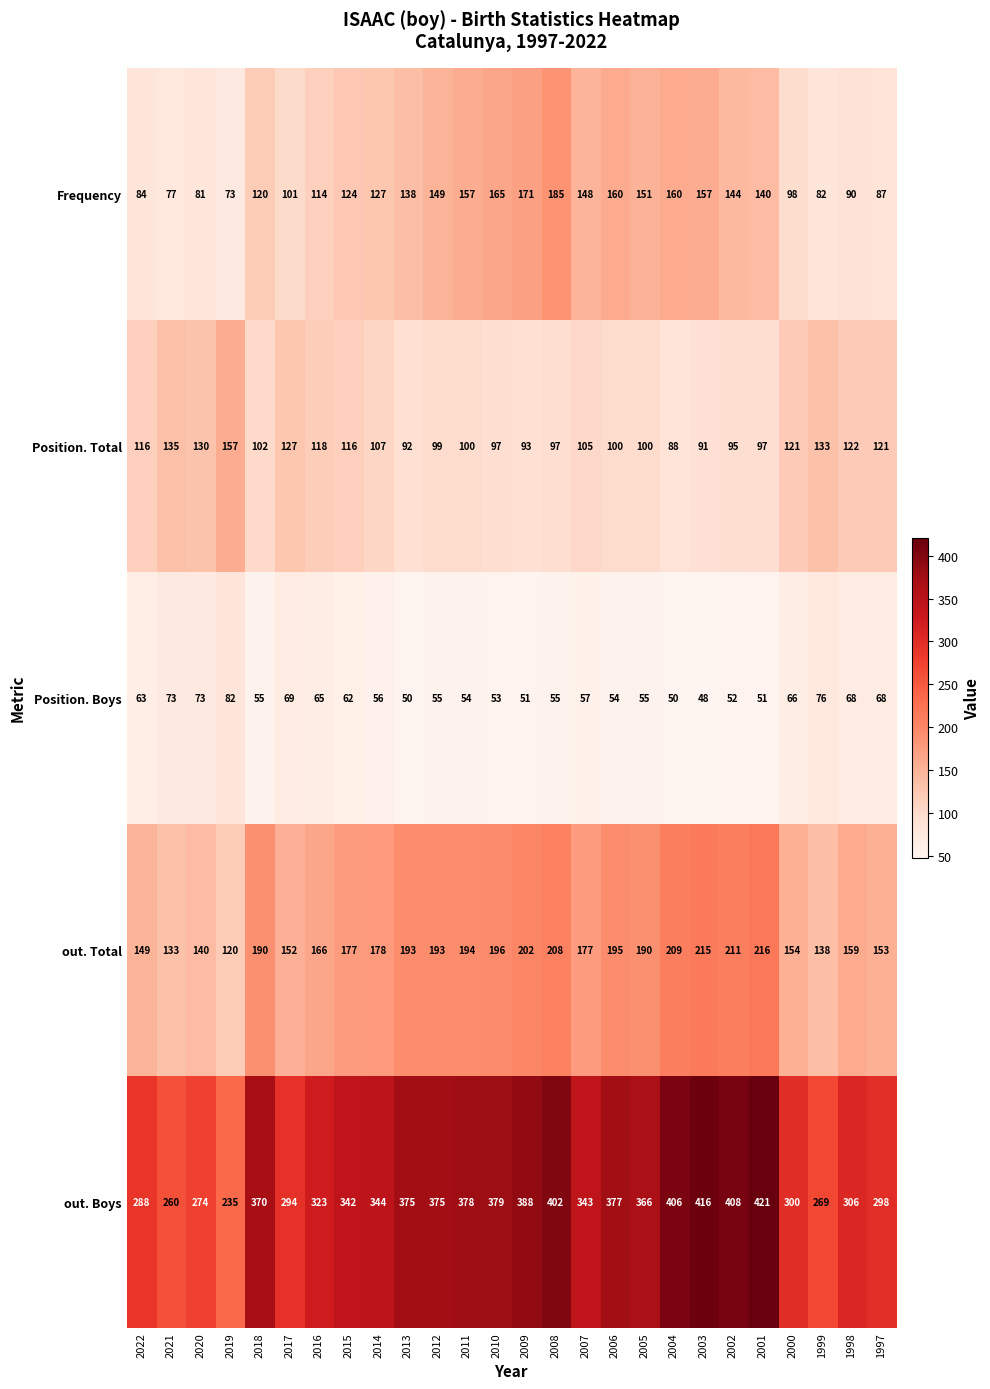

What is the approximate value of Position. Boys at 2010?

53